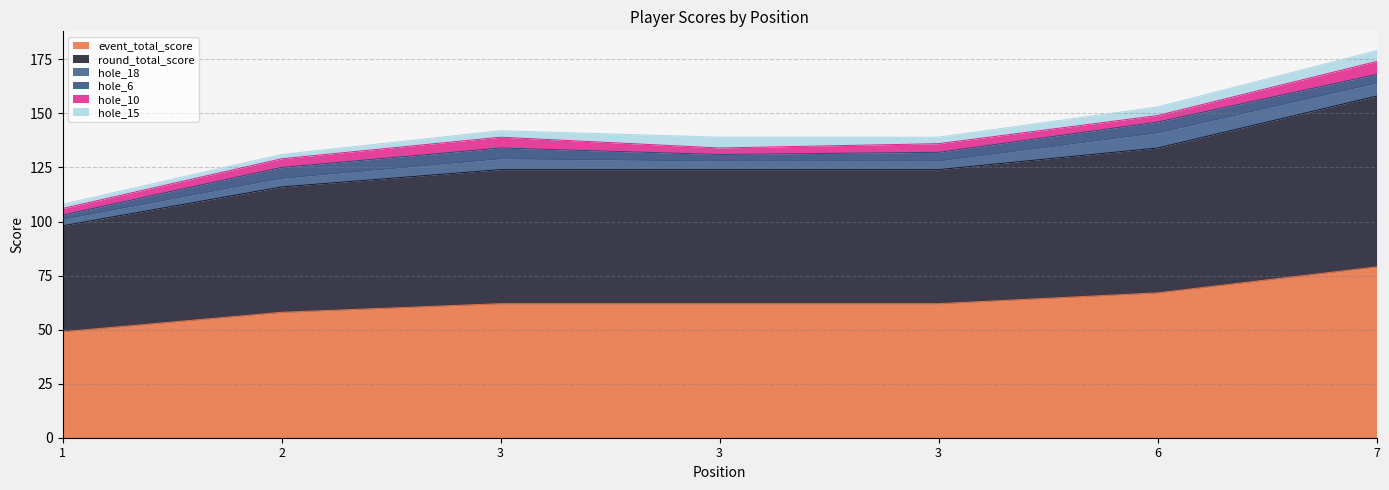

At which category does hole_18 reach its first local peak?

3